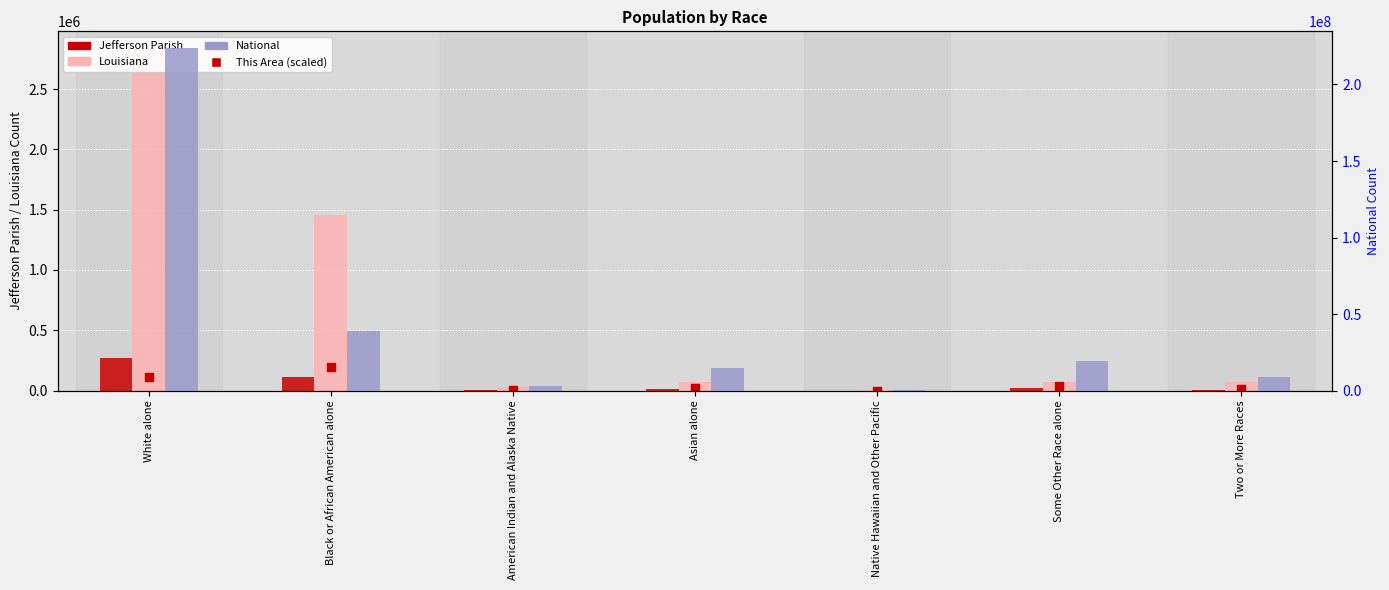

What is the total value across all series at Native Hawaiian and Other Pacific?

542205